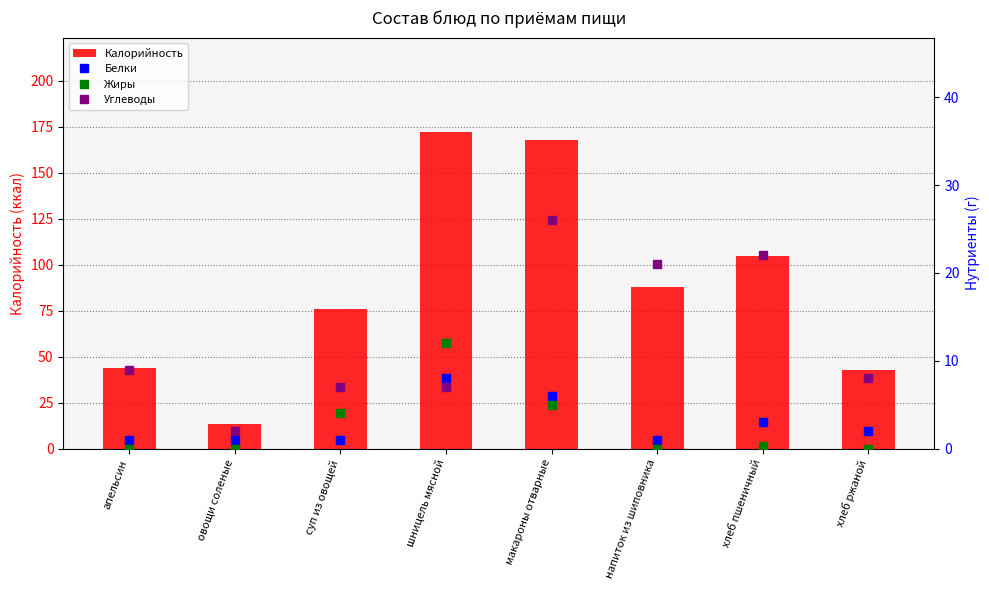

Which series changed the most between напиток из шиповника and хлеб ржаной?

Калорийность